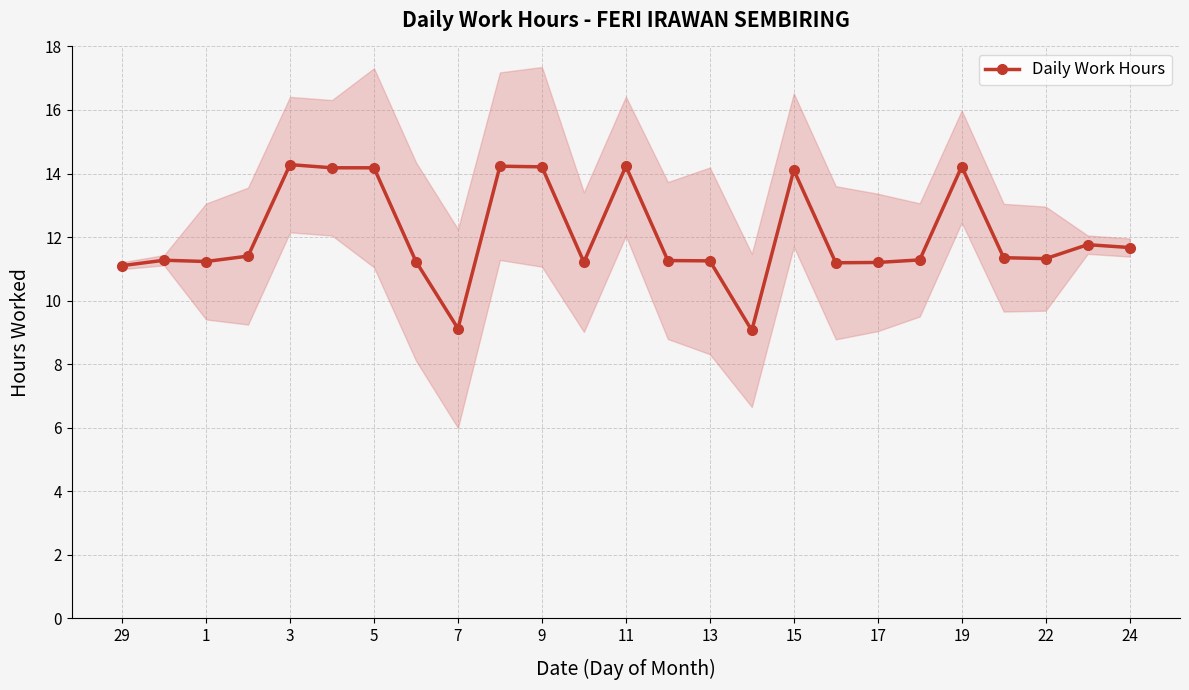

How many data points does each series have?

25